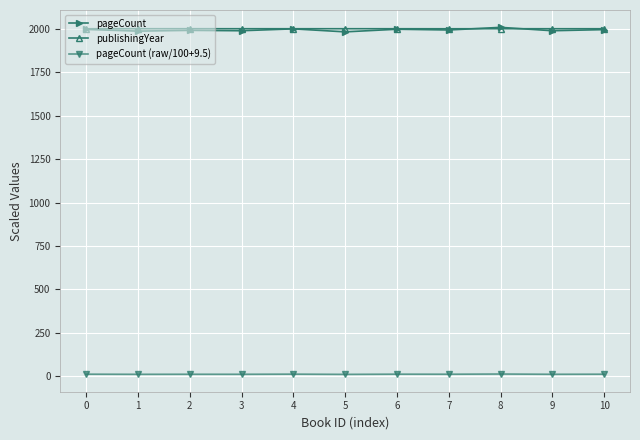

What is the value of the publishingYear point at the 1st from the left?

1998.8